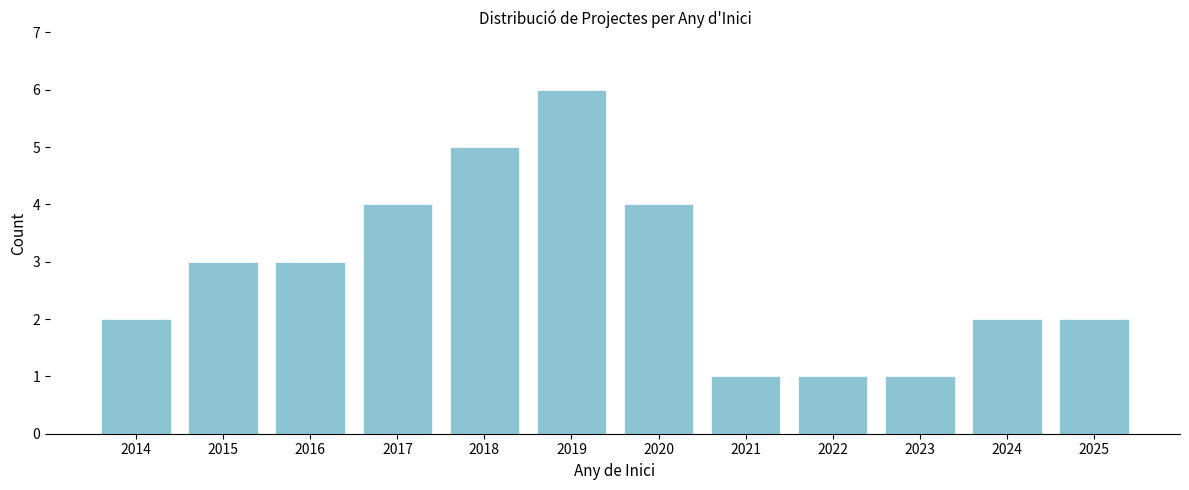

Reading left to right, extract all data points from this chart.

2014=2	2015=3	2016=3	2017=4	2018=5	2019=6	2020=4	2021=1	2022=1	2023=1	2024=2	2025=2